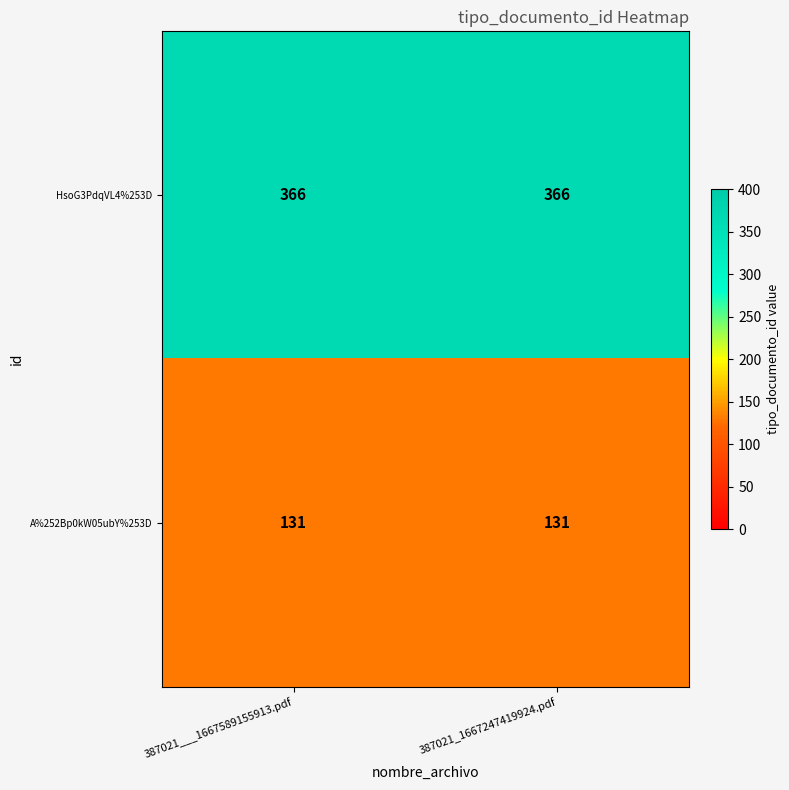

Rank the series by their average value, from highest to lowest.

HsoG3PdqVL4%253D, A%252Bp0kW05ubY%253D